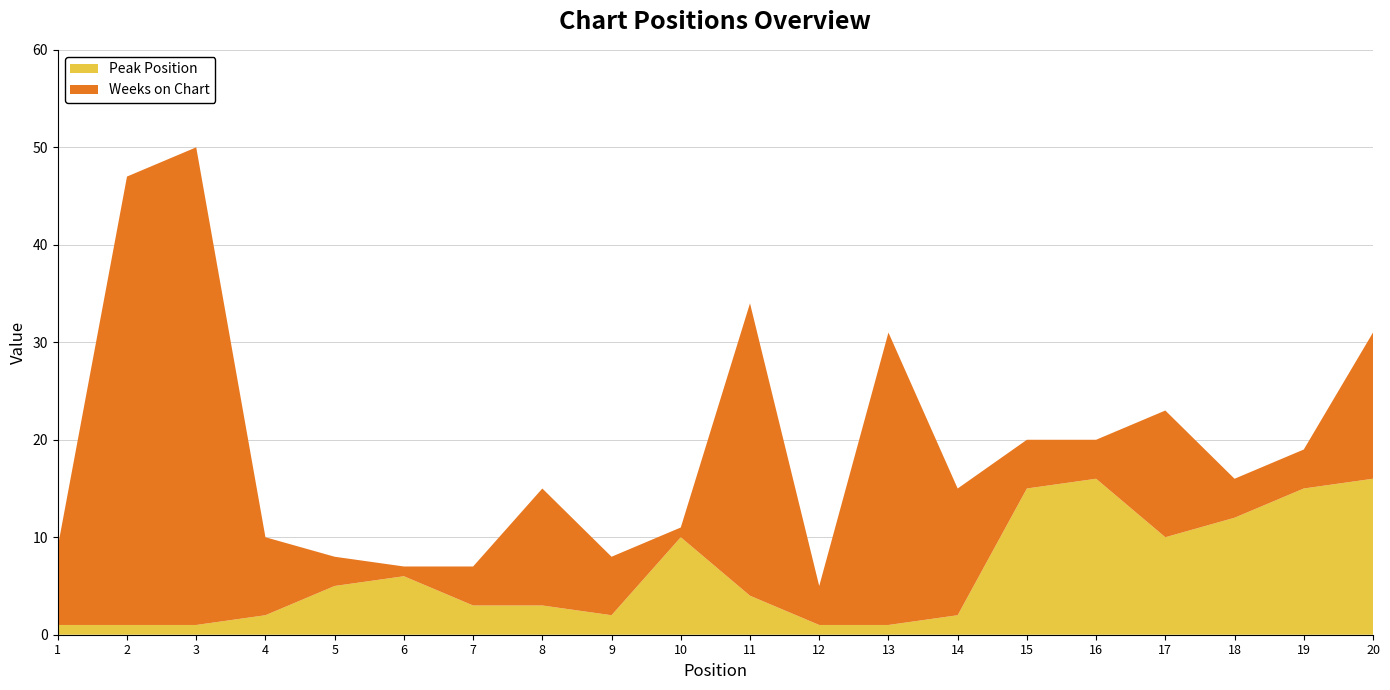

Reading left to right, extract all data points from this chart.

Peak Position: 1	1	1	2	5	6	3	3	2	10	4	1	1	2	15	16	10	12	15	16
Weeks on Chart: 8	46	49	8	3	1	4	12	6	1	30	4	30	13	5	4	13	4	4	15